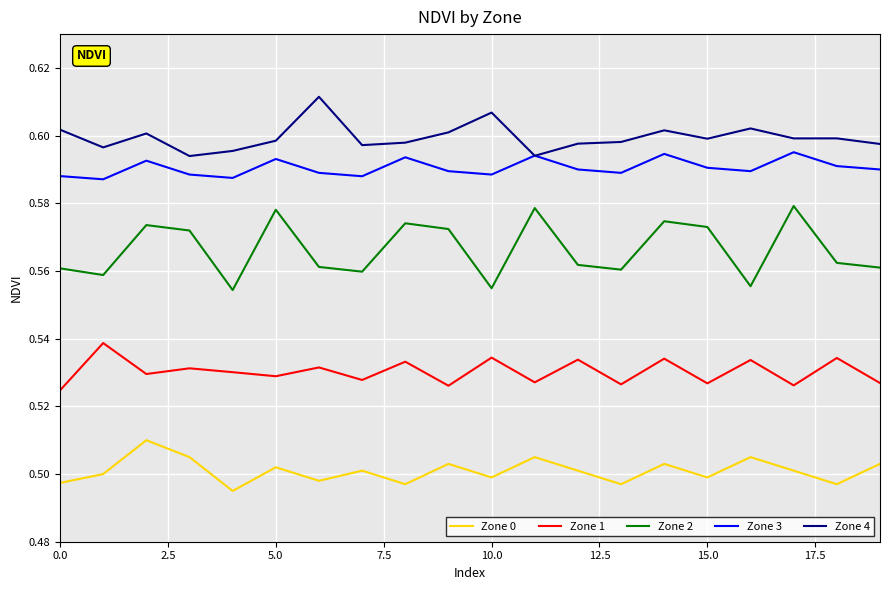

True or false: Zone 2 and Zone 0 cross at least once.

False